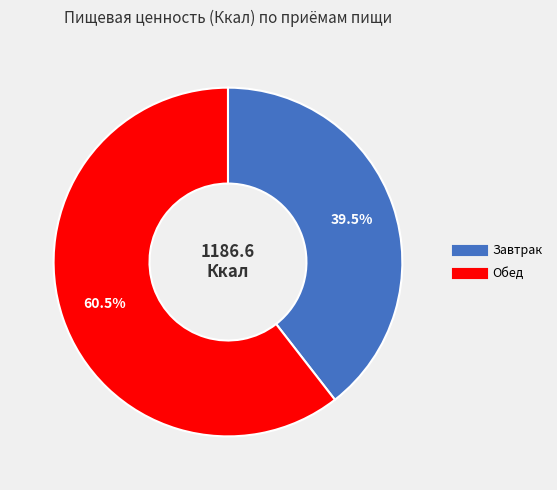

Rank the categories by value from lowest to highest.

Завтрак, Обед